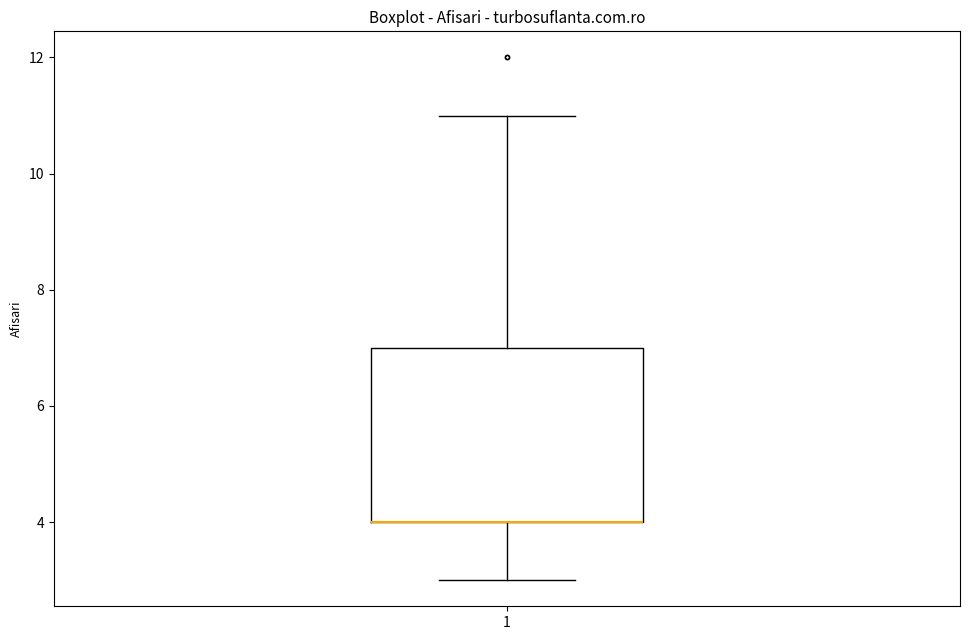

Read this box plot against the y-axis: the position of the median line, the range covered by the box, and the ends of both whiskers. The values are not printed on the chart, so give them approximately, as read against the axis.

median 4 (drawn on the box's lower edge), box 4 to 7, whiskers 3 to 11